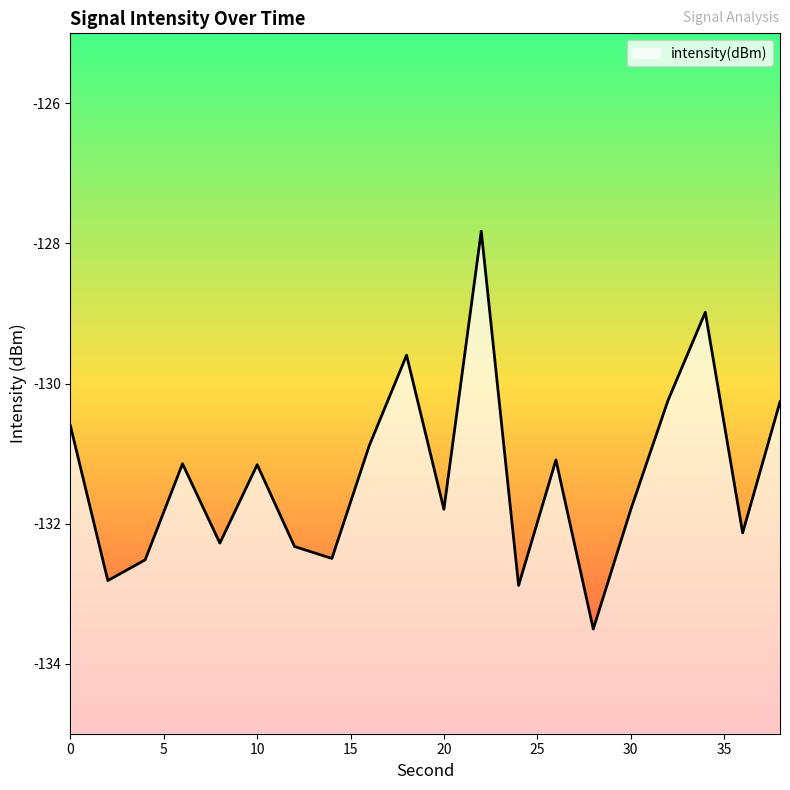

What is the difference between the second highest and minimum values?

4.5